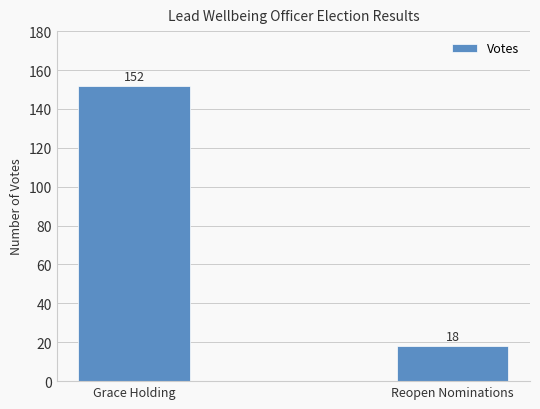

Reading left to right, list all the values displayed in this chart.

152	18